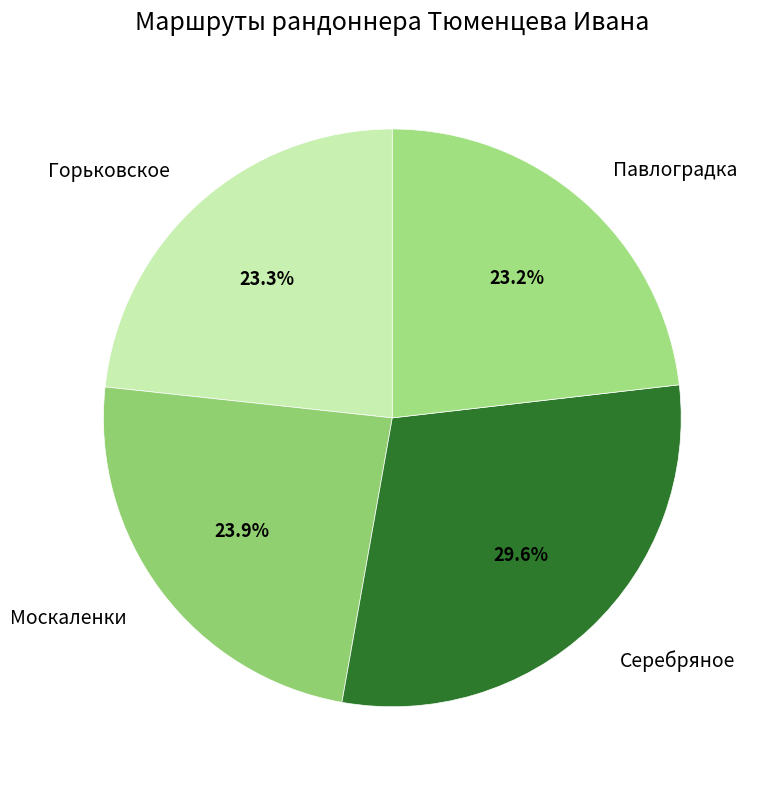

To the nearest percent, what percentage of the pie is Серебряное?

30%